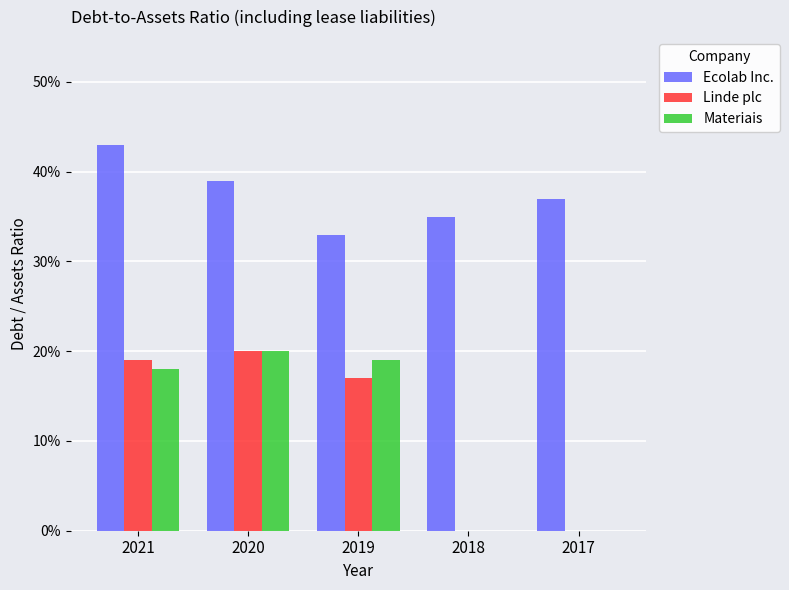

Reading left to right, what are all the values shown in this chart?

Ecolab Inc.: 0.4	0.4	0.3	0.3	0.4
Linde plc: 0.2	0.2	0.2	0.0	0.0
Materiais: 0.2	0.2	0.2	0.0	0.0